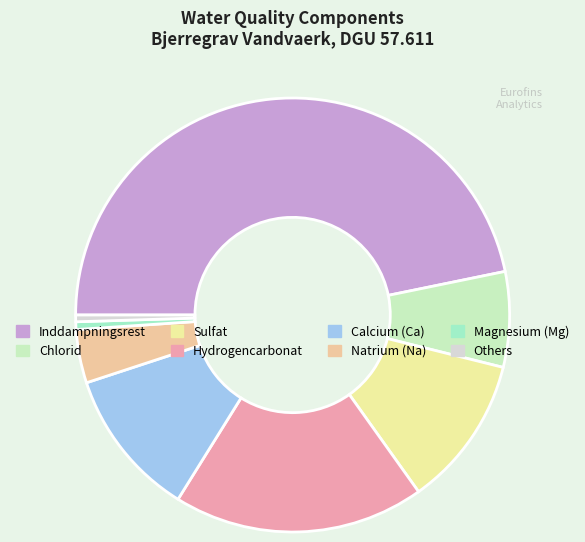

How many slices are in this pie chart?

8